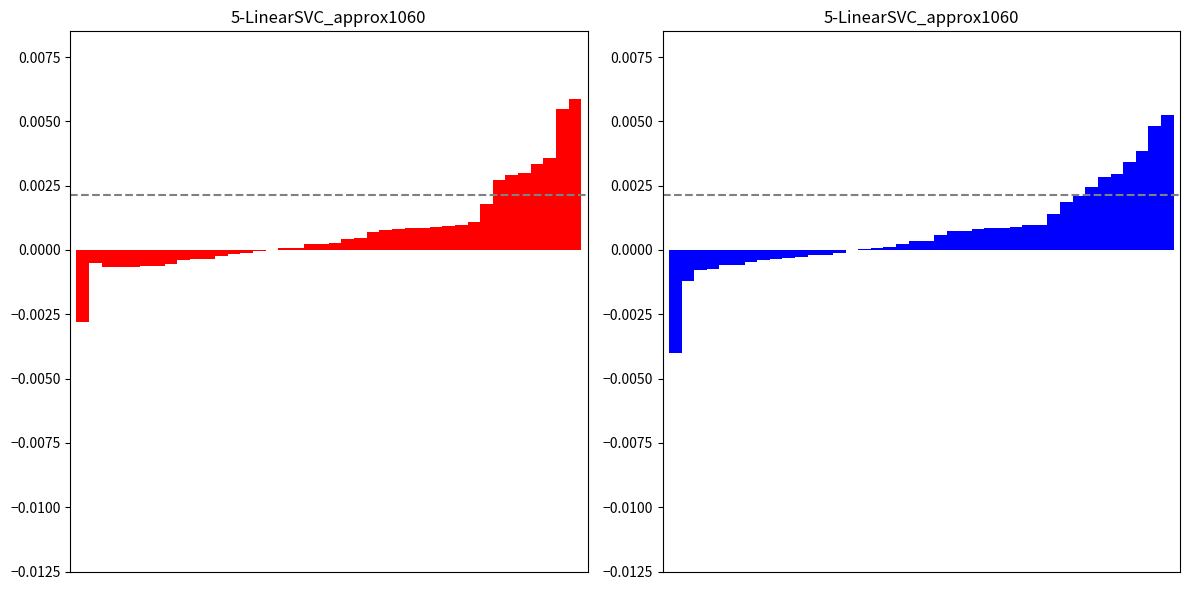

Reading left to right, what are all the values shown in this chart?

Pagu (Red): 0=-0.0	1=-0.0	2=-0.0	3=-0.0	4=-0.0	5=-0.0	6=-0.0	7=-0.0	8=-0.0	9=-0.0	10=-0.0	11=-0.0	12=-0.0	13=-0.0	14=-0.0	15=0.0	16=0.0	17=0.0	18=0.0	19=0.0	20=0.0	21=0.0	22=0.0	23=0.0	24=0.0	25=0.0	26=0.0	27=0.0	28=0.0	29=0.0	30=0.0	31=0.0	32=0.0	33=0.0	34=0.0	35=0.0	36=0.0	37=0.0	38=0.0	39=0.0
Pagu (Blue): 0=-0.0	1=-0.0	2=-0.0	3=-0.0	4=-0.0	5=-0.0	6=-0.0	7=-0.0	8=-0.0	9=-0.0	10=-0.0	11=-0.0	12=-0.0	13=-0.0	14=0.0	15=0.0	16=0.0	17=0.0	18=0.0	19=0.0	20=0.0	21=0.0	22=0.0	23=0.0	24=0.0	25=0.0	26=0.0	27=0.0	28=0.0	29=0.0	30=0.0	31=0.0	32=0.0	33=0.0	34=0.0	35=0.0	36=0.0	37=0.0	38=0.0	39=0.0